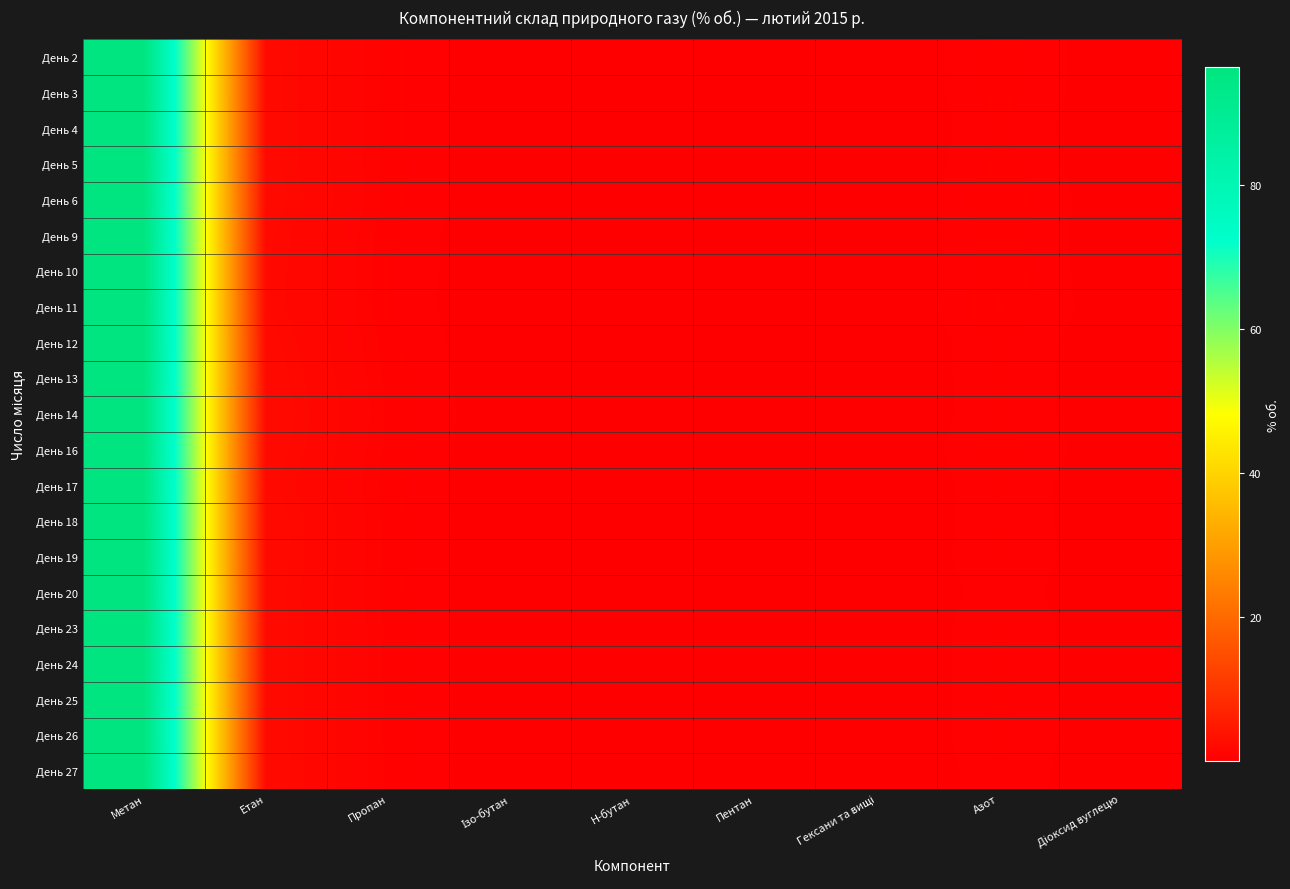

Between Пентан and Метан, which is larger?

Метан